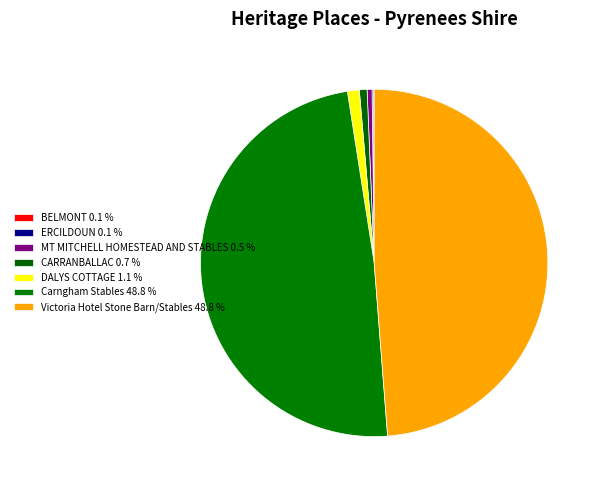

What is the largest slice in the pie chart?

Victoria Hotel Stone Barn/Stables